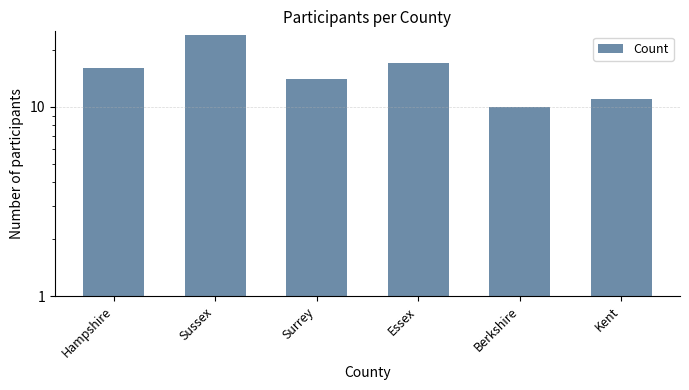

What is the difference between the maximum and minimum values?

14